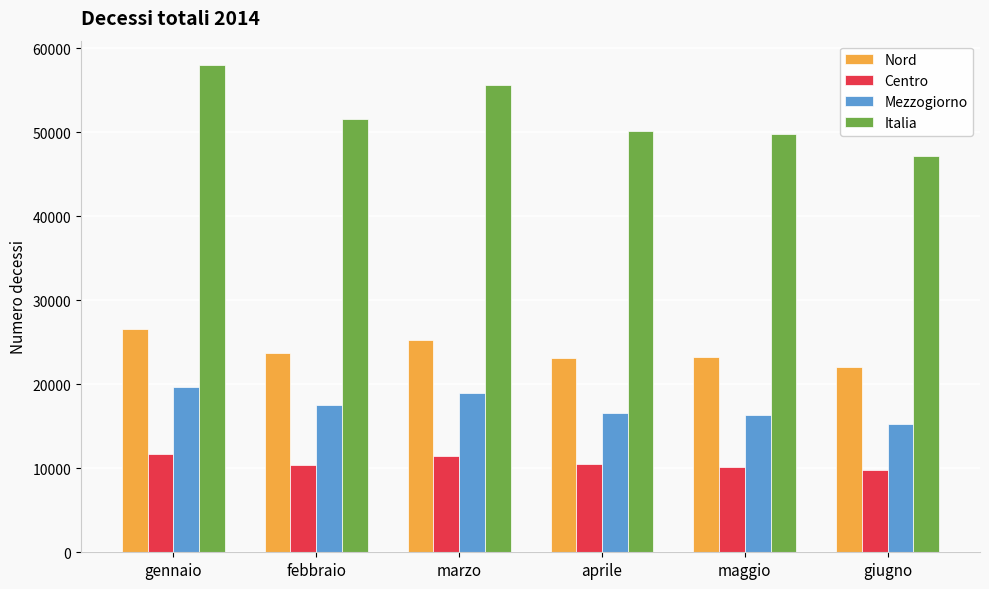

What is the sum of the Centro values at gennaio and marzo?

23211